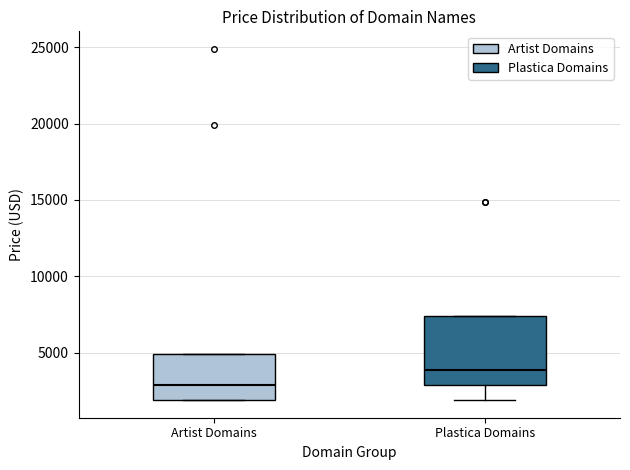

Where is the lower edge of the box for Artist Domains on the y-axis? The values are not printed on the chart, so give them approximately, as read against the axis.

2000